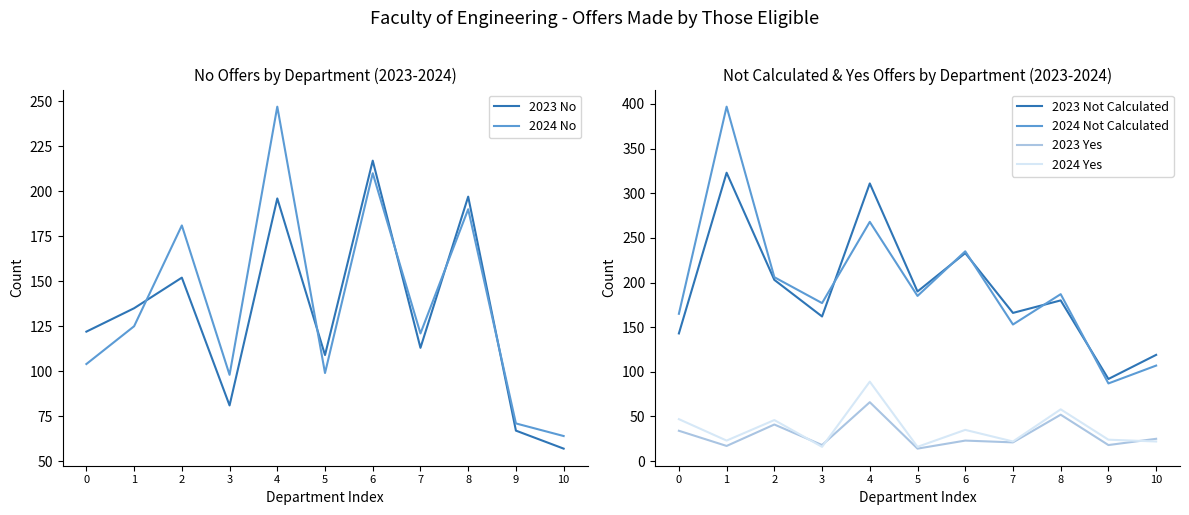

How many intersections are there between 2023 No and 2023 Not Calculated?

2